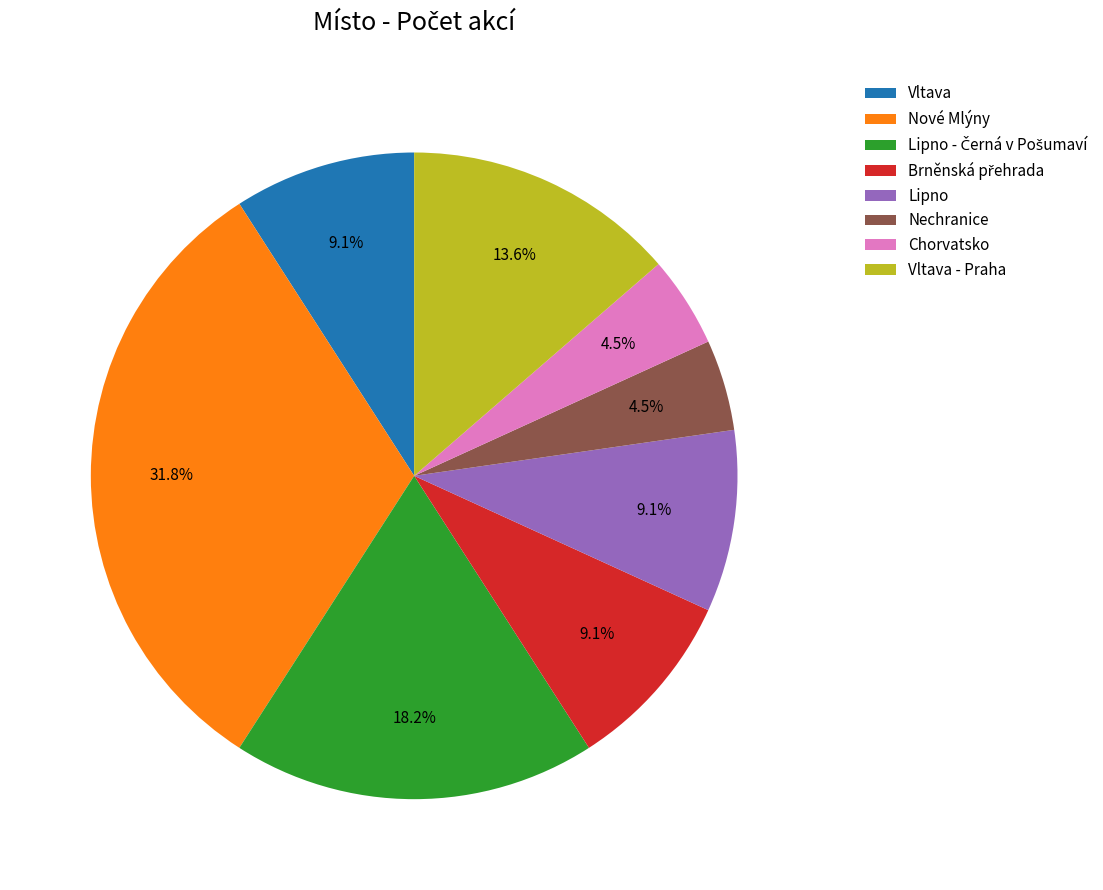

Count the number of slices in the pie.

8